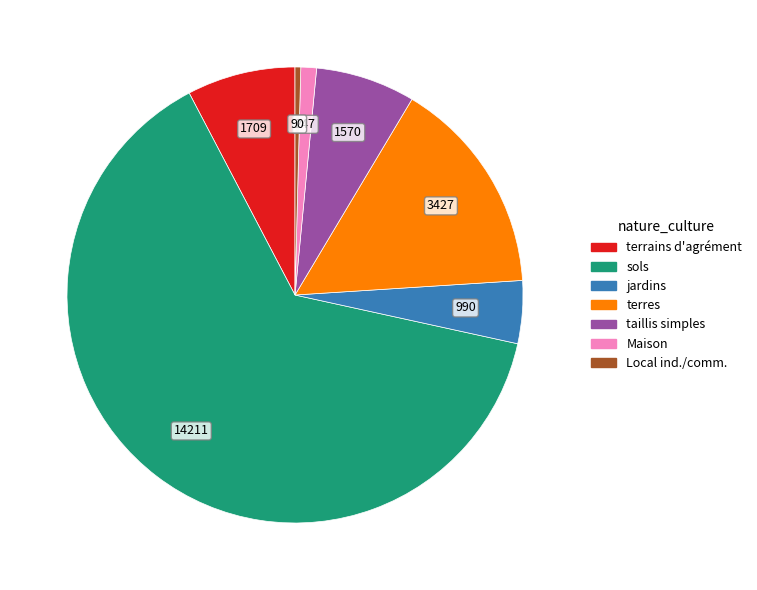

Does any single category account for the majority?

Yes